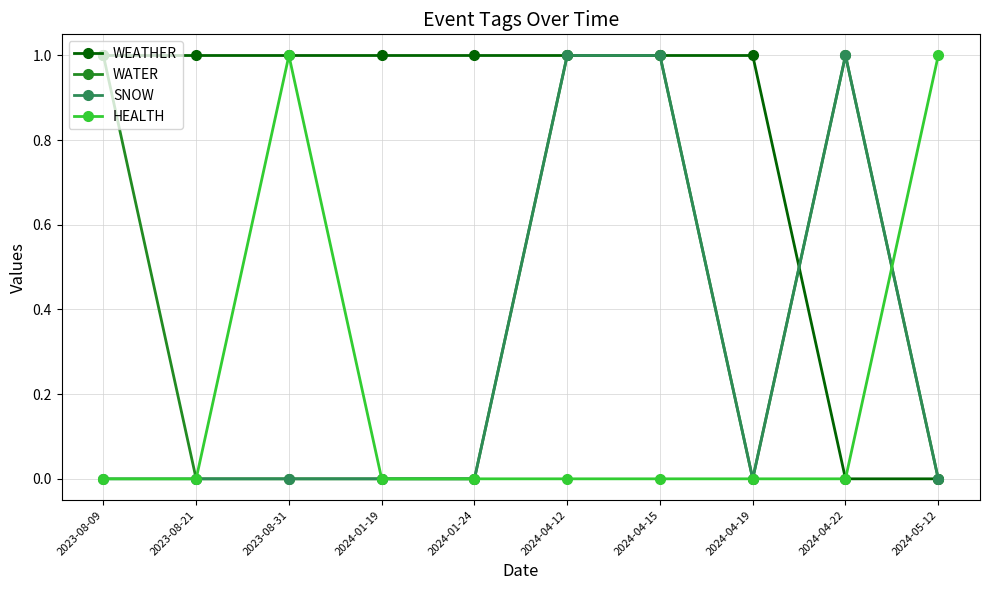

How many lines are shown in the chart?

4